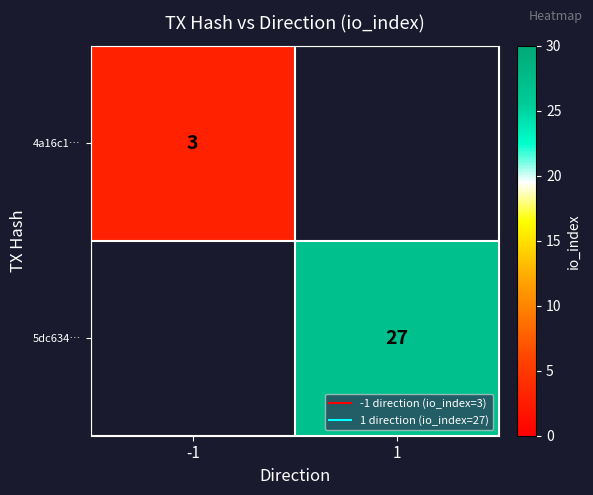

Between -1 and 1, which is larger?

1